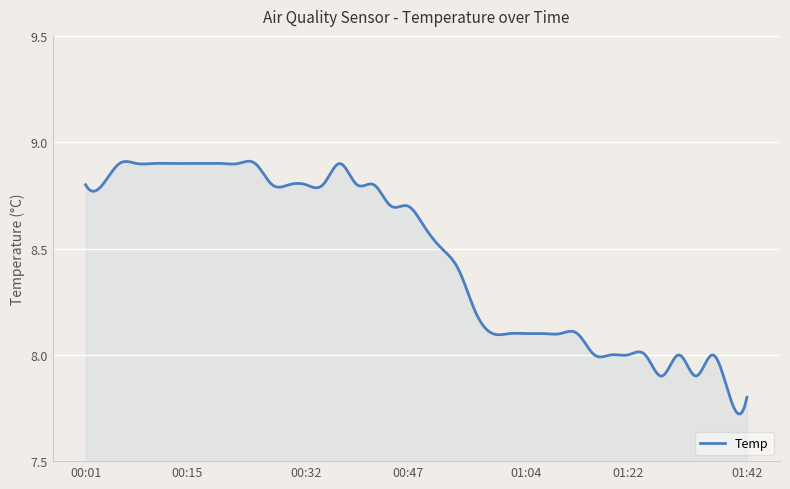

What is the difference between the maximum and minimum values?

1.2